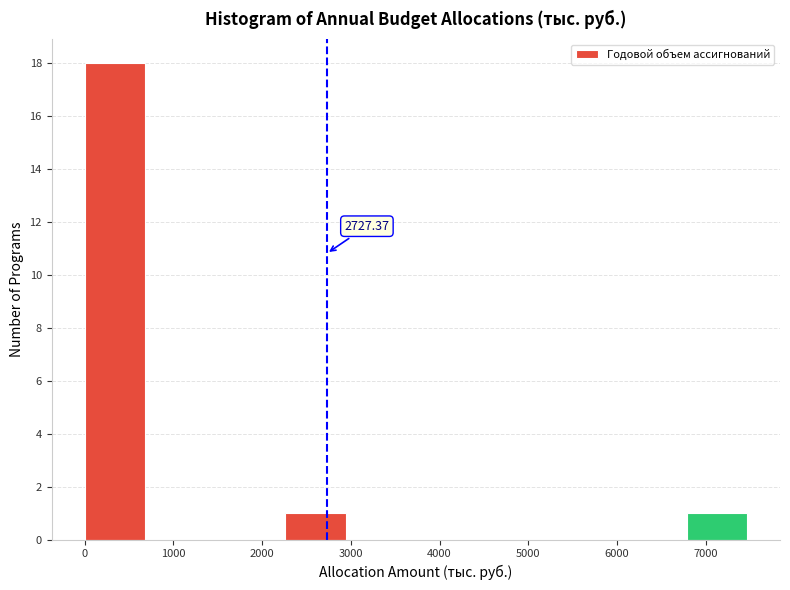

Which range on the x-axis has the tallest bar?

0 to 800